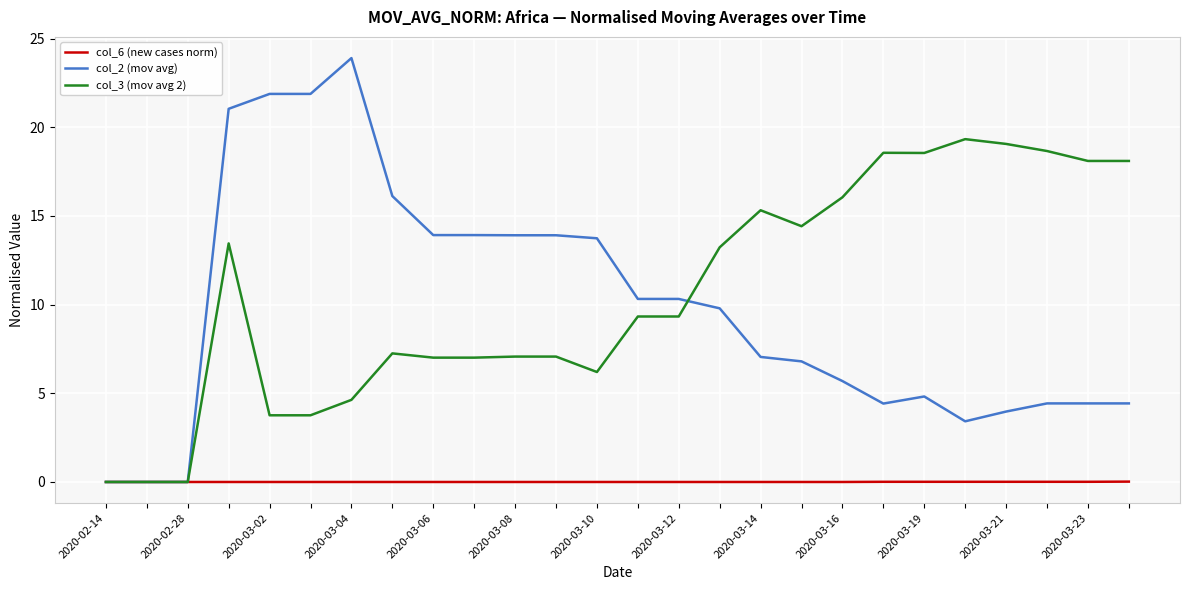

Which series has the widest spread of values?

col_2 (mov avg)